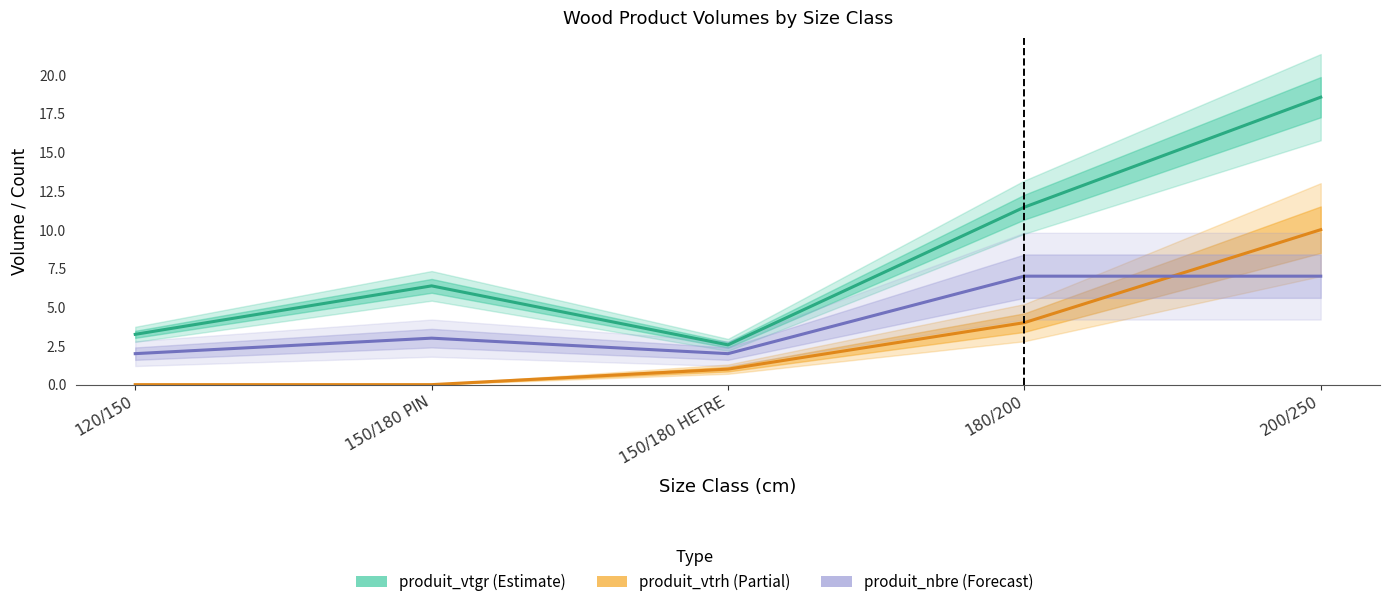

In produit_vtgr (Estimate), how many points are higher than both neighbors (excluding endpoints)?

1